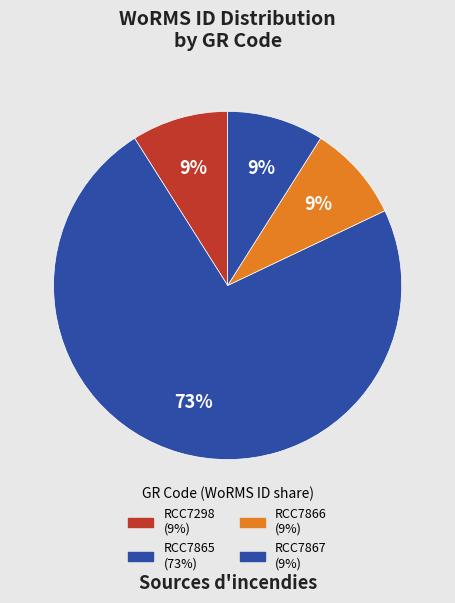

What is the total percentage of RCC7867 and RCC7865?

82.1%